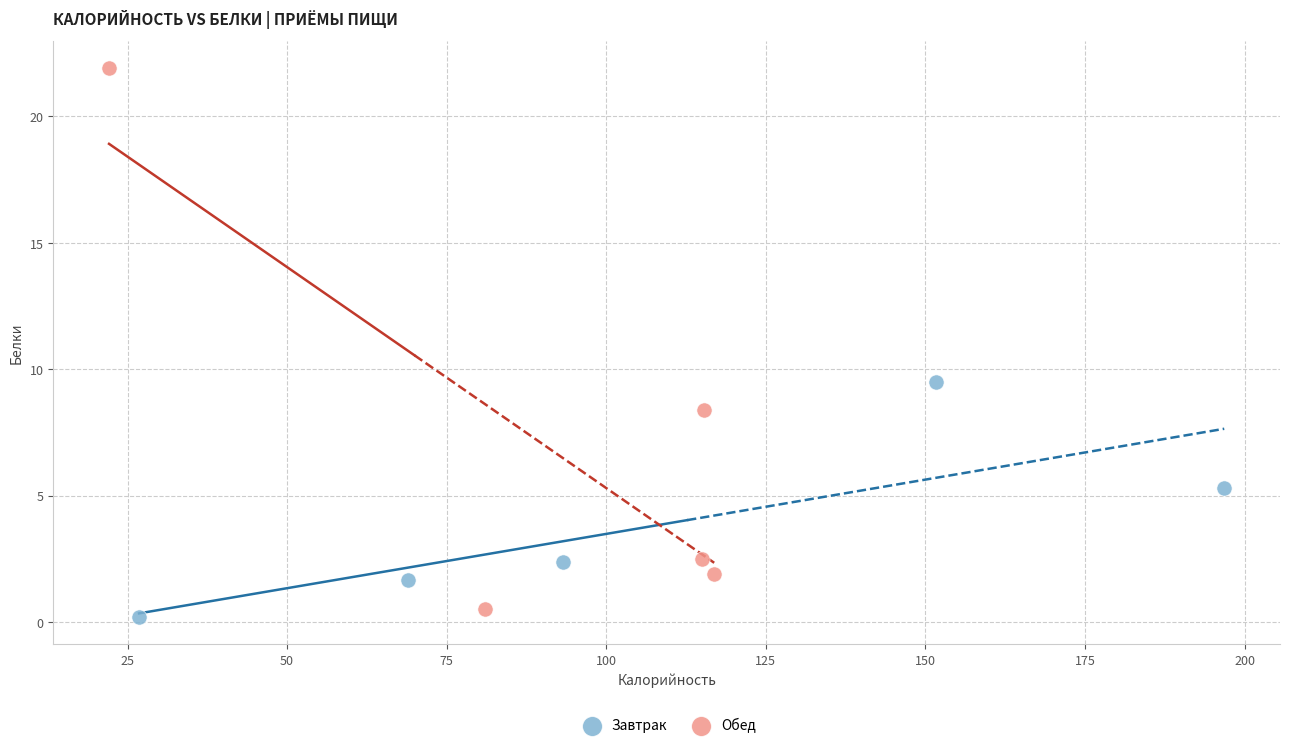

Which series reaches the maximum Y coordinate?

Обед